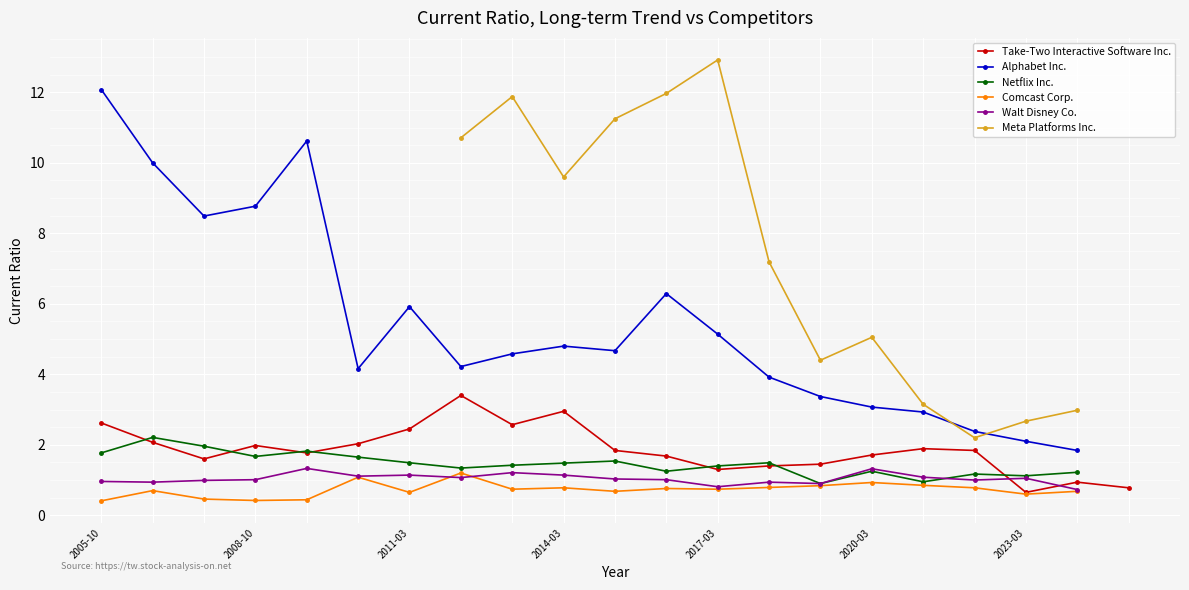

How many values in the Walt Disney Co. series exceed 1?

12